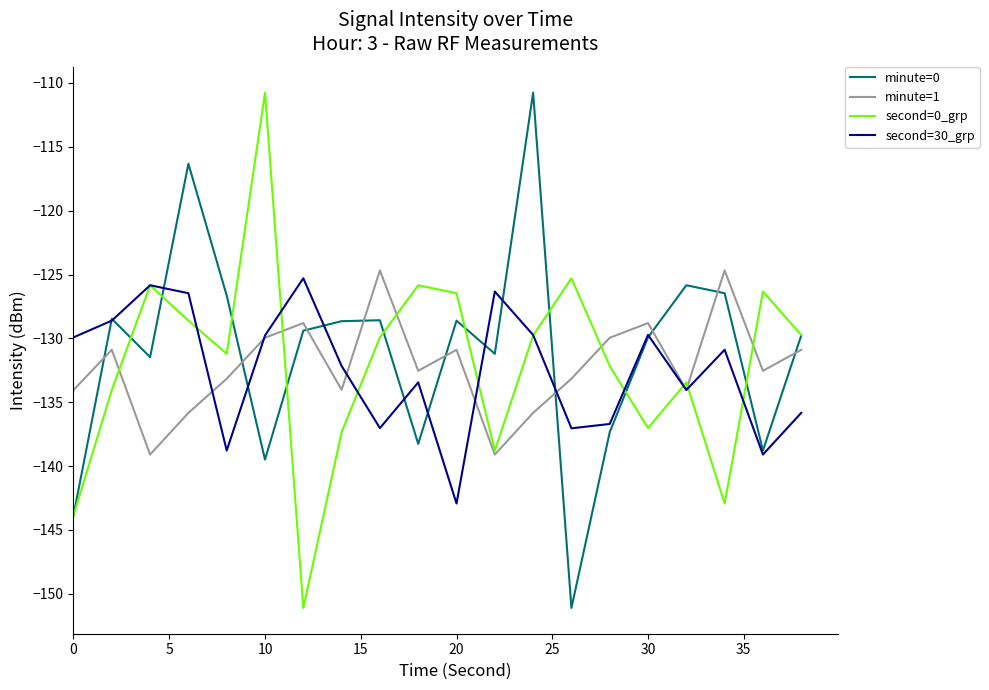

What is the maximum value shown in the chart?

-110.8